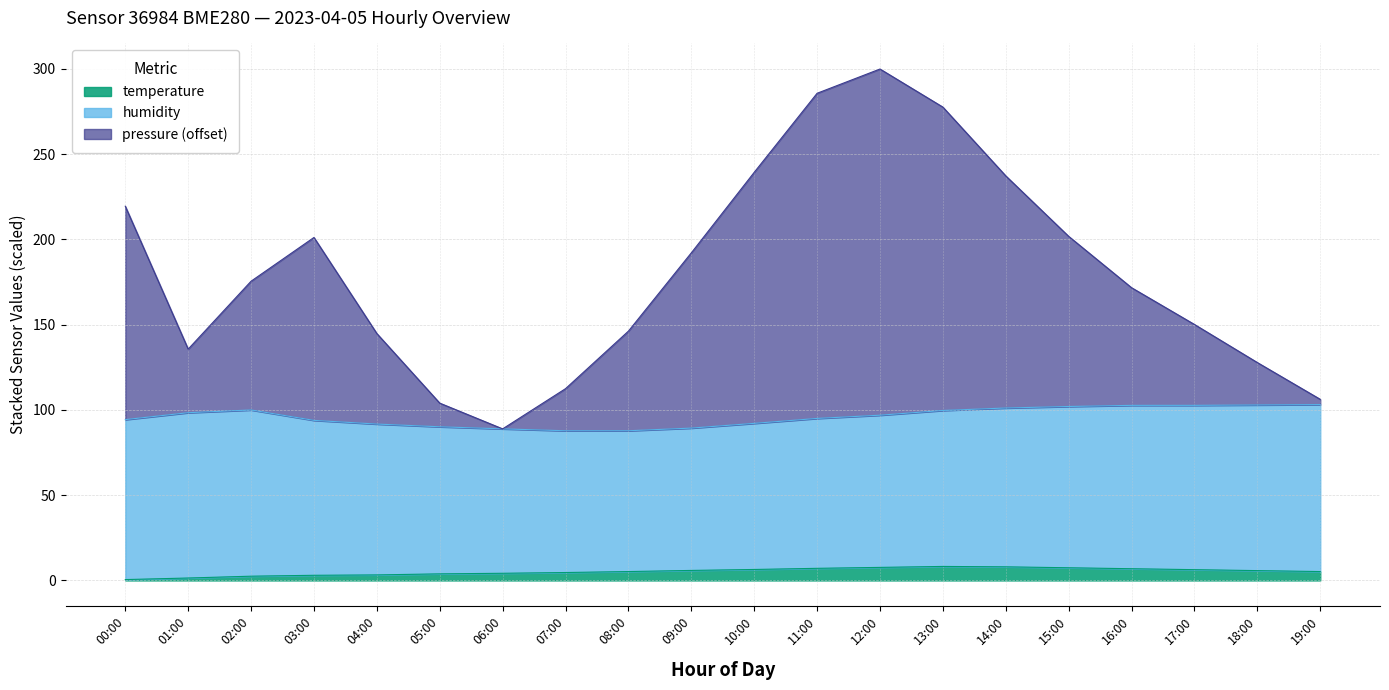

True or false: pressure and temperature cross at least once.

False